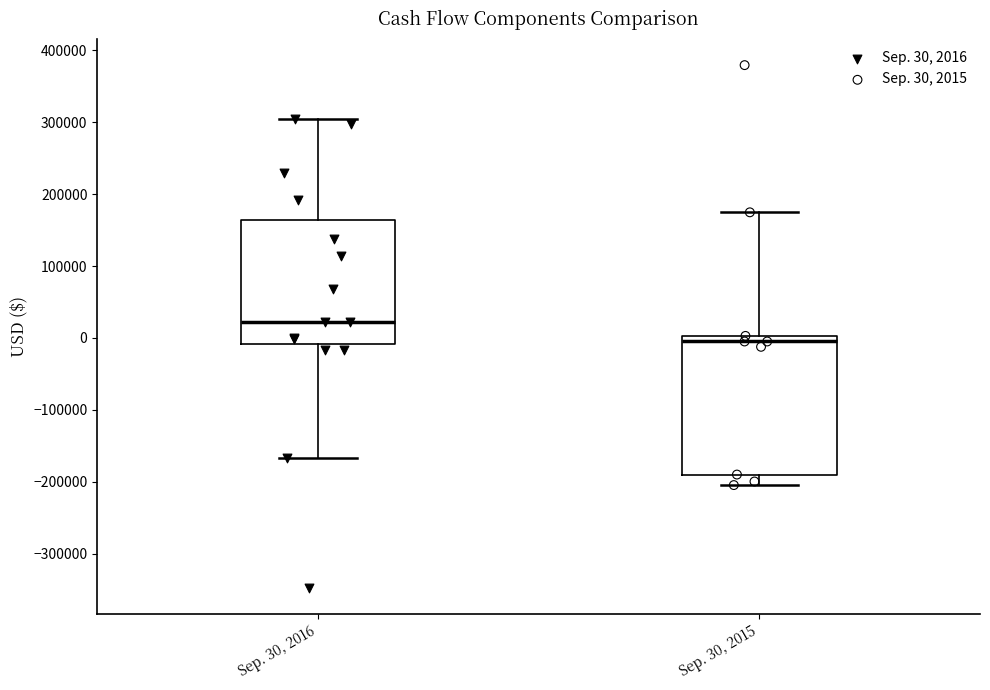

Which box is the tallest, from its lower edge to its upper edge?

Sep. 30, 2015